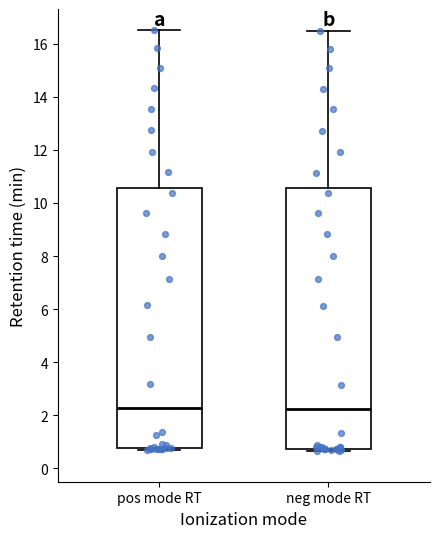

Where is the lower edge of the box for neg mode RT on the y-axis? The values are not printed on the chart, so give them approximately, as read against the axis.

0.8